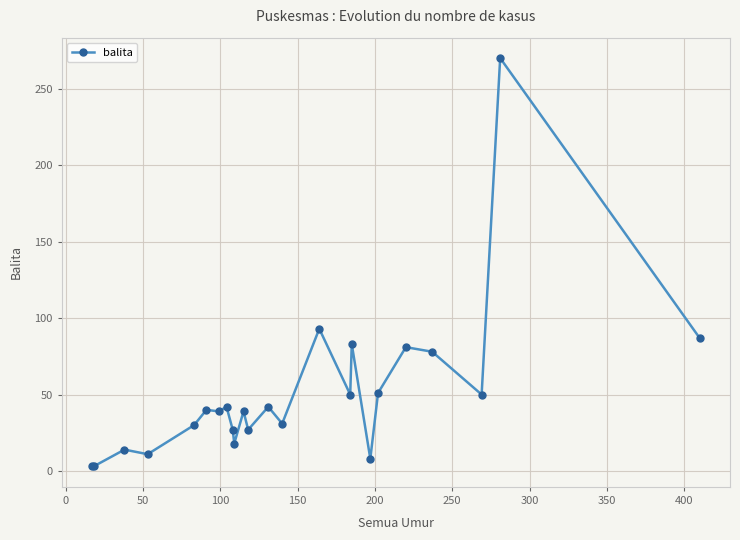

True or false: there are more than 1 points higher than both neighbors.

True